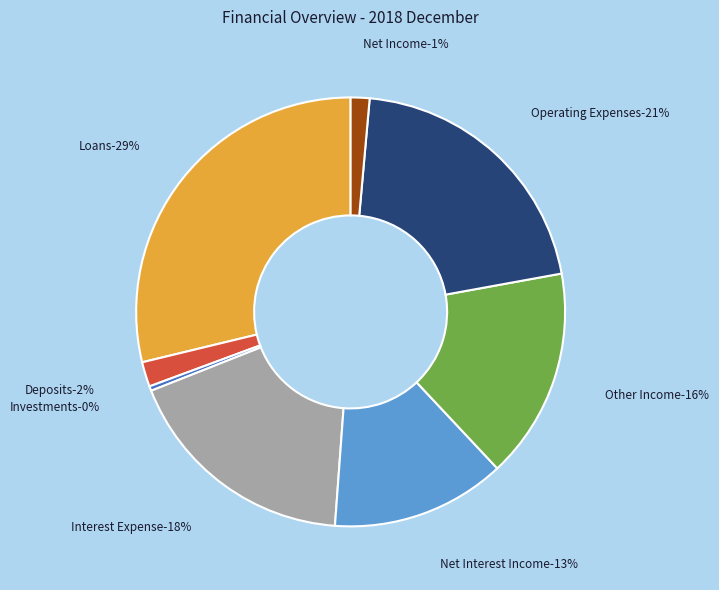

To the nearest percent, what percentage of the pie is Other Income?

16%